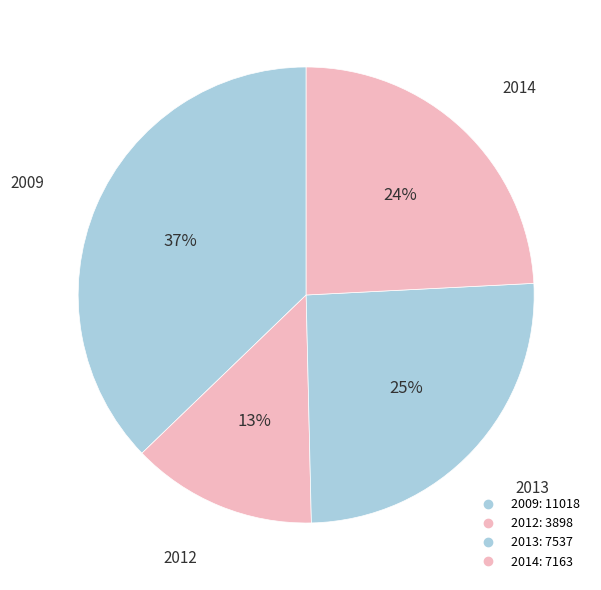

Count the number of slices in the pie.

4